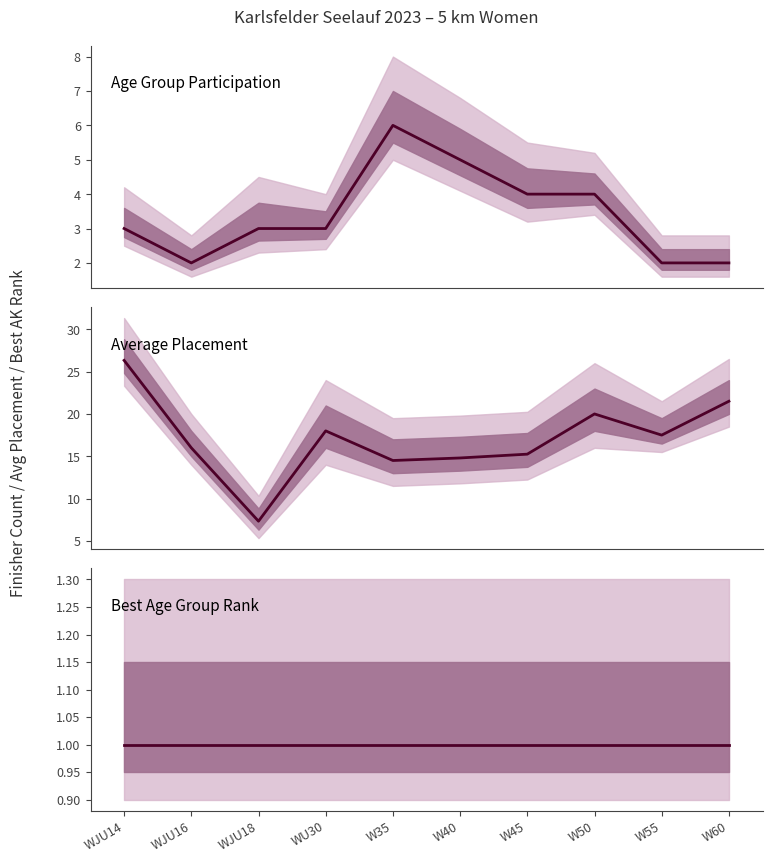

At WU30, list the series in order from smallest to largest.

Best Age Group Rank, Age Group Participation, Average Placement